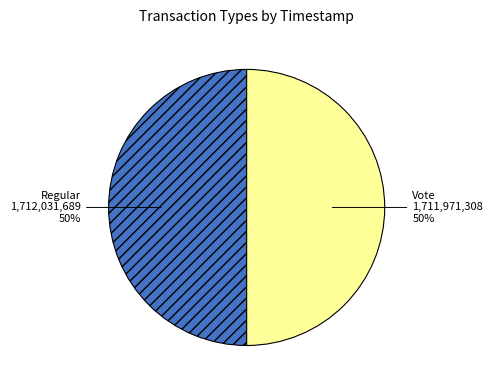

To the nearest percent, what percentage of the pie is Regular?

50%